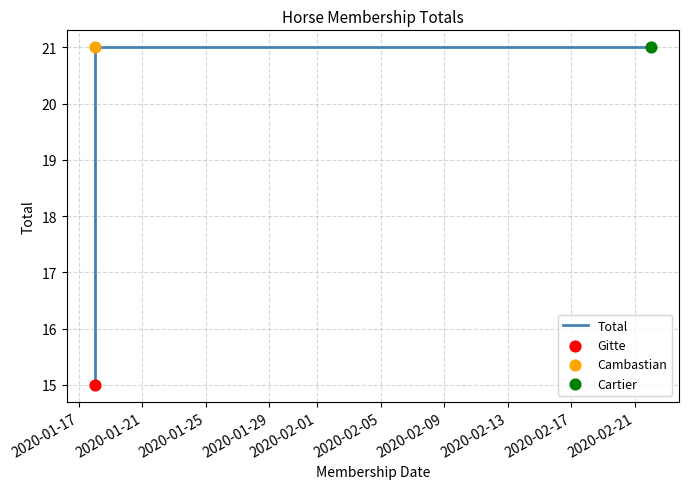

What is the change in value from 2020-01-17 to 2020-01-21?

+6